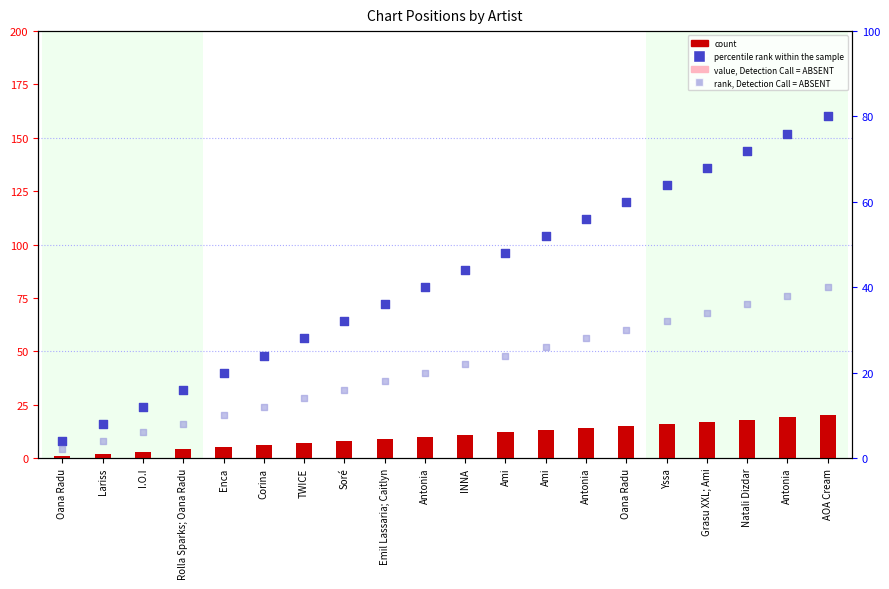

Is the value of value, Detection Call = ABSENT at Ami greater than the value of rank, Detection Call = ABSENT at Ami?

No